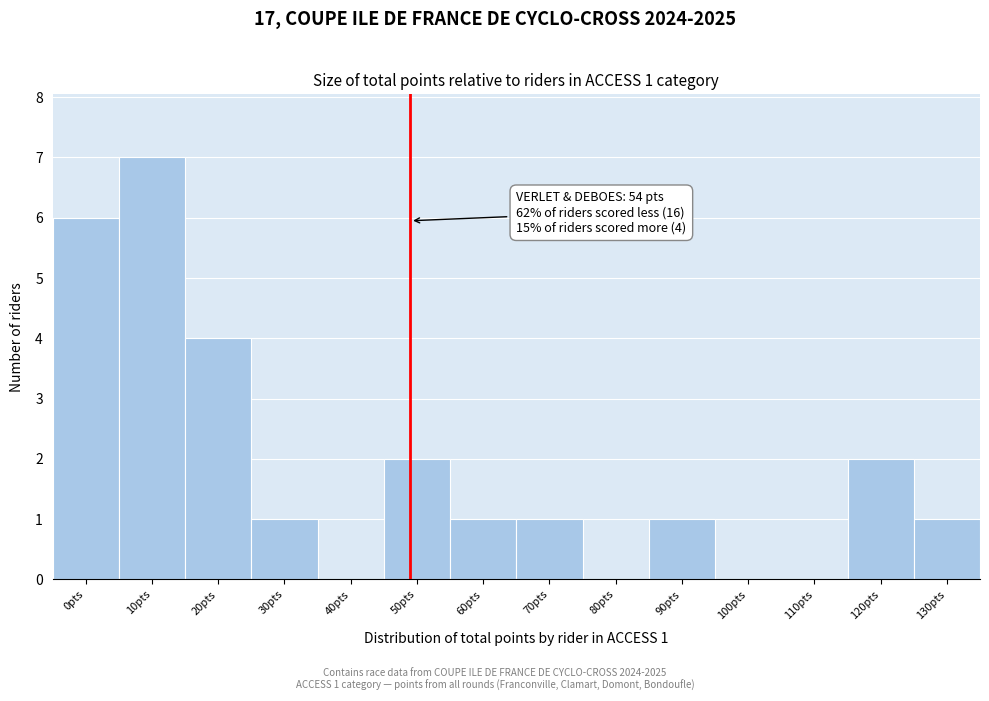

Reading right to left, what are all the values shown in this chart?

130pts=1	120pts=2	110pts=0	100pts=0	90pts=1	80pts=0	70pts=1	60pts=1	50pts=2	40pts=0	30pts=1	20pts=4	10pts=7	0pts=6